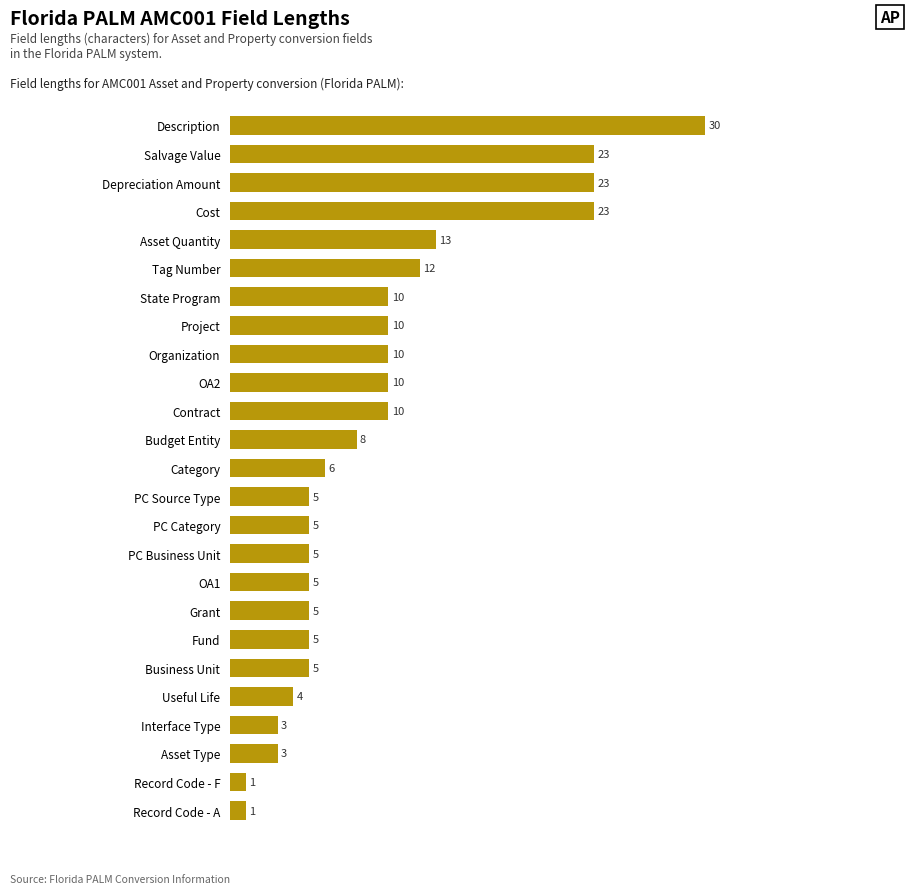

Does the chart contain stacked bars?

No